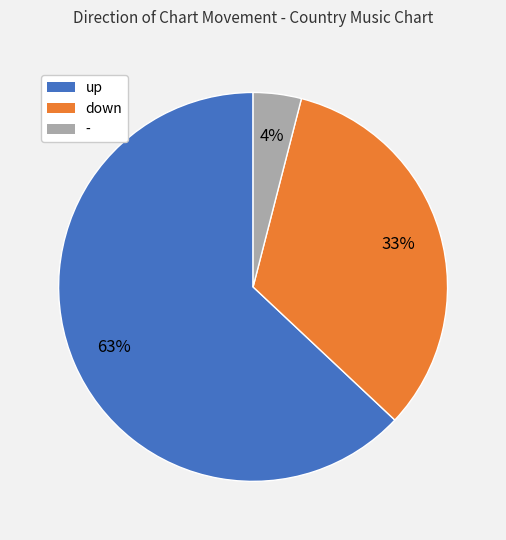

Rank the categories by value from lowest to highest.

-, down, up